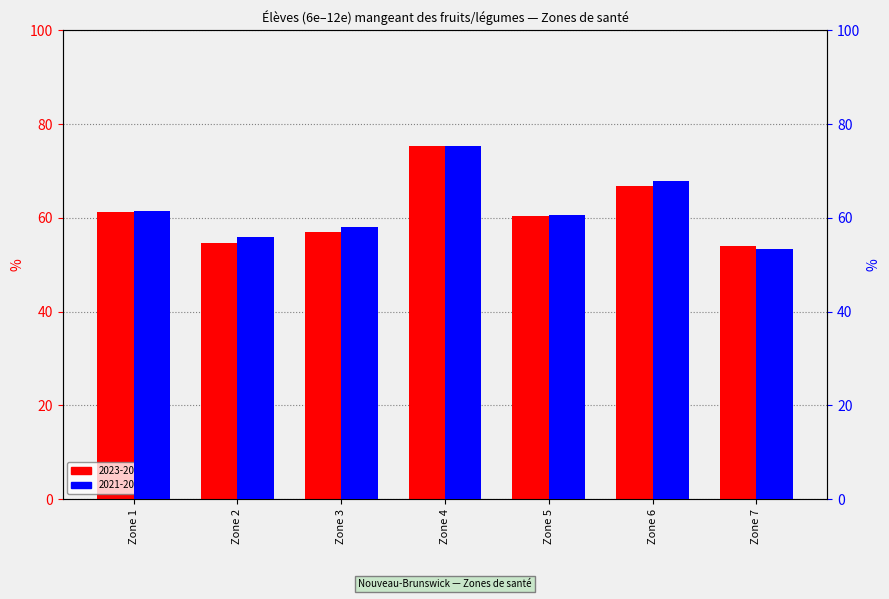

Rank the series at Zone 5 from highest to lowest value.

2021-2022, 2023-2024